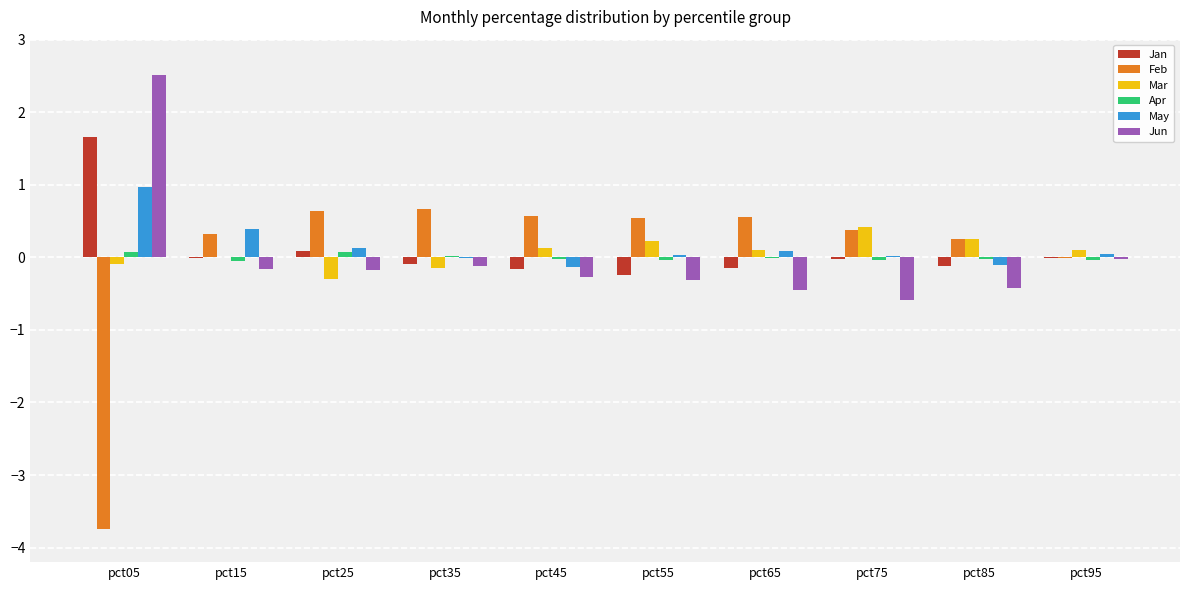

What is the sum of all Jan values?

0.9